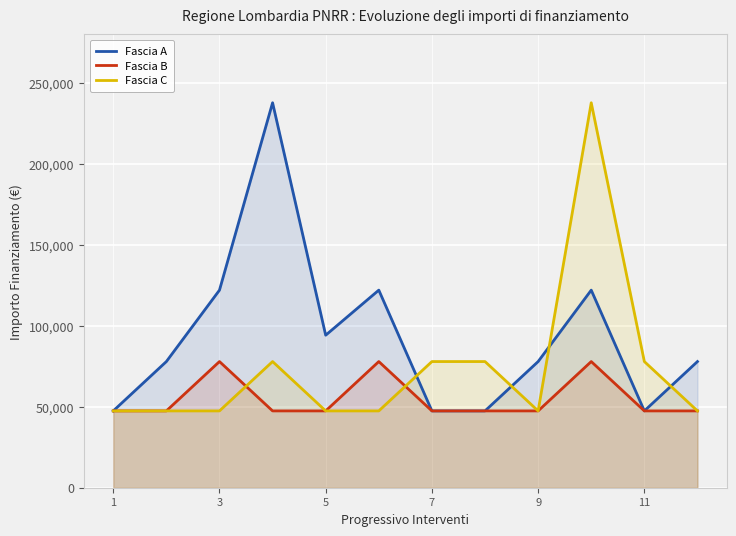

What is the sum of the Fascia C values at 1 and 9?

94854